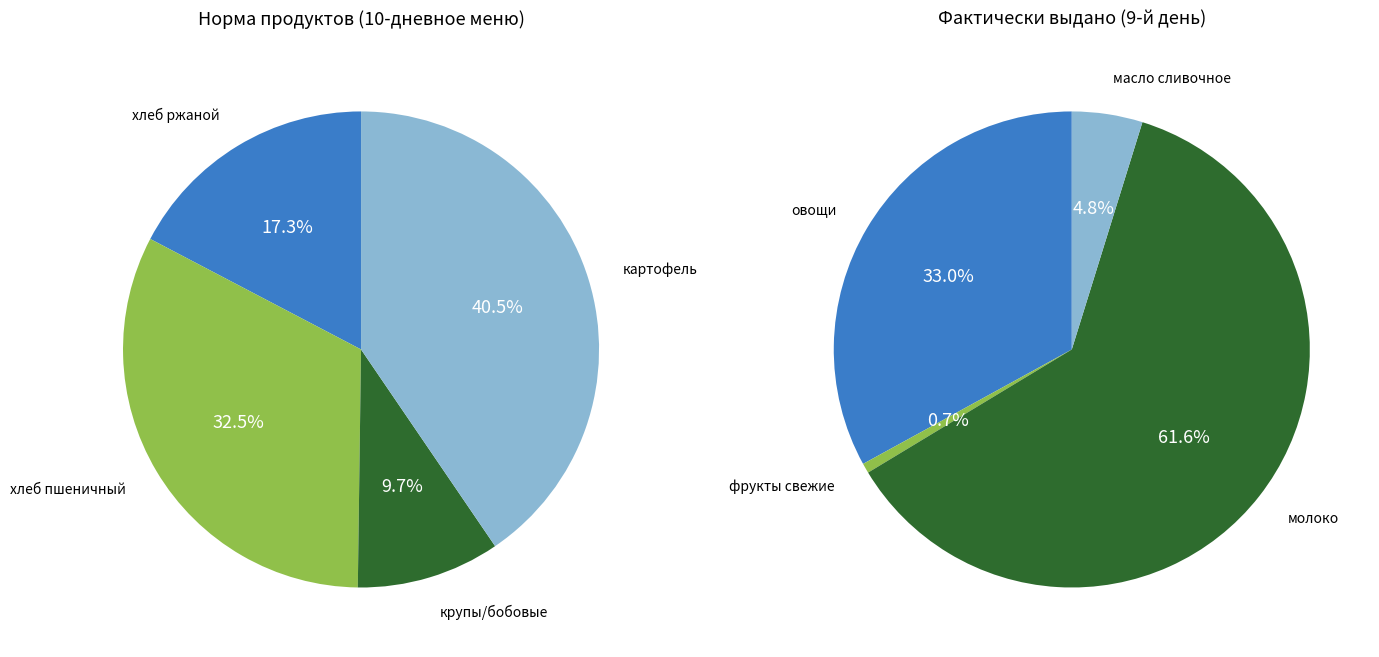

True or false: молоко accounts for 56% of the total.

False